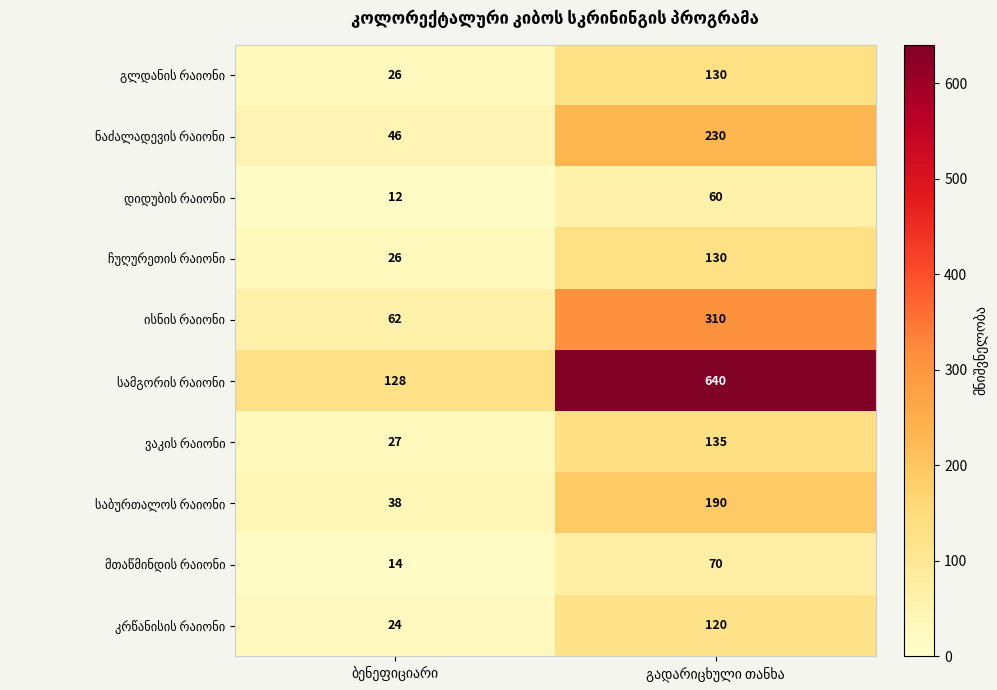

What is the smallest value displayed?

12